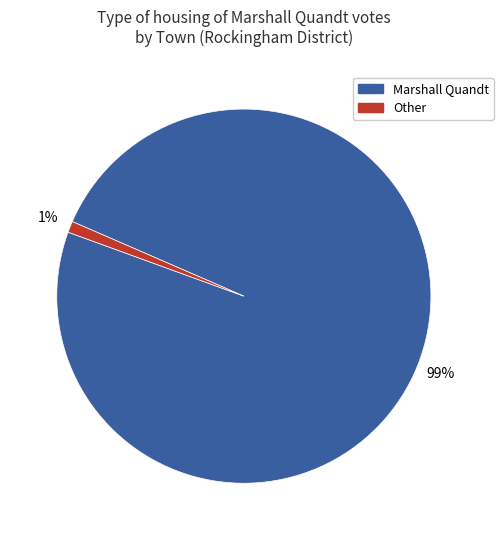

To the nearest percent, what is the average slice percentage?

50%